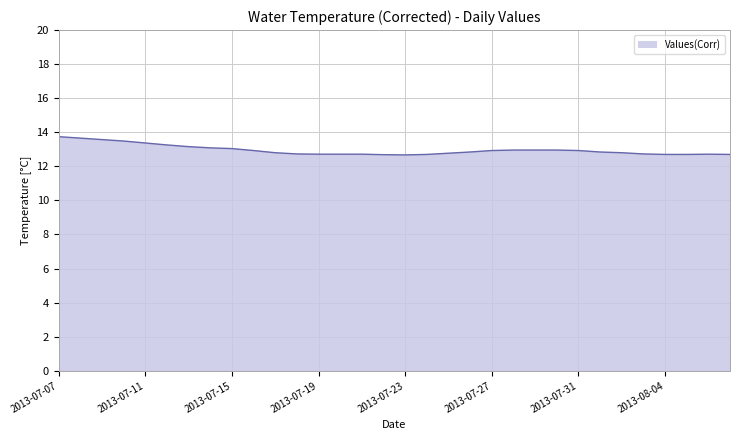

What is the greatest value displayed?

13.7